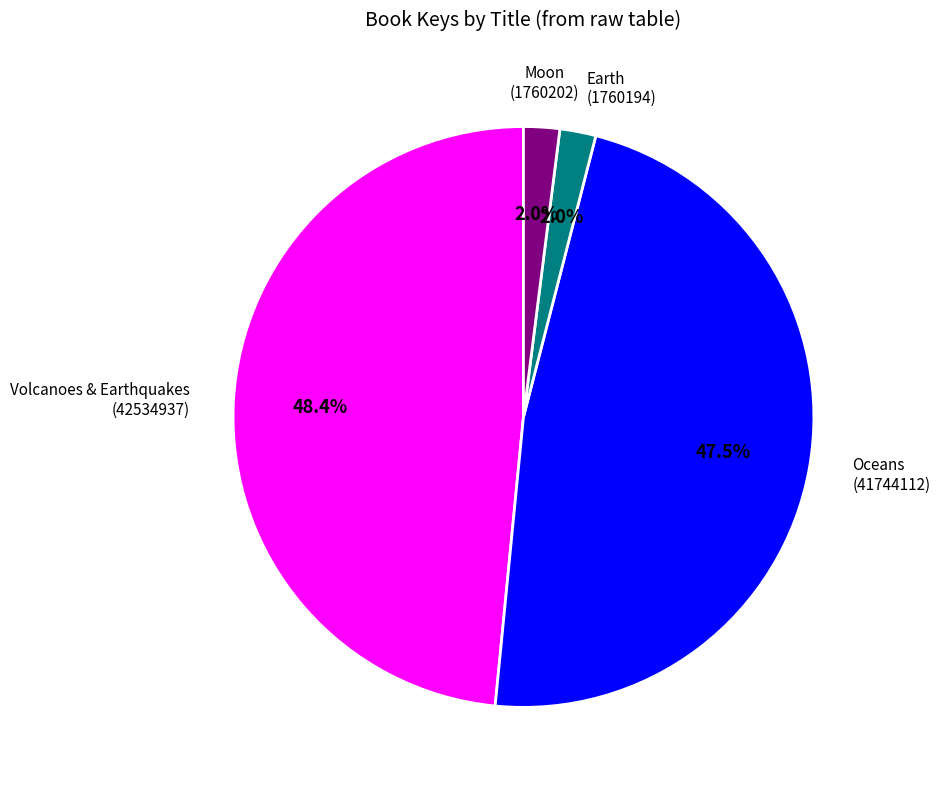

Which category has the biggest portion of the pie?

Volcanoes & Earthquakes